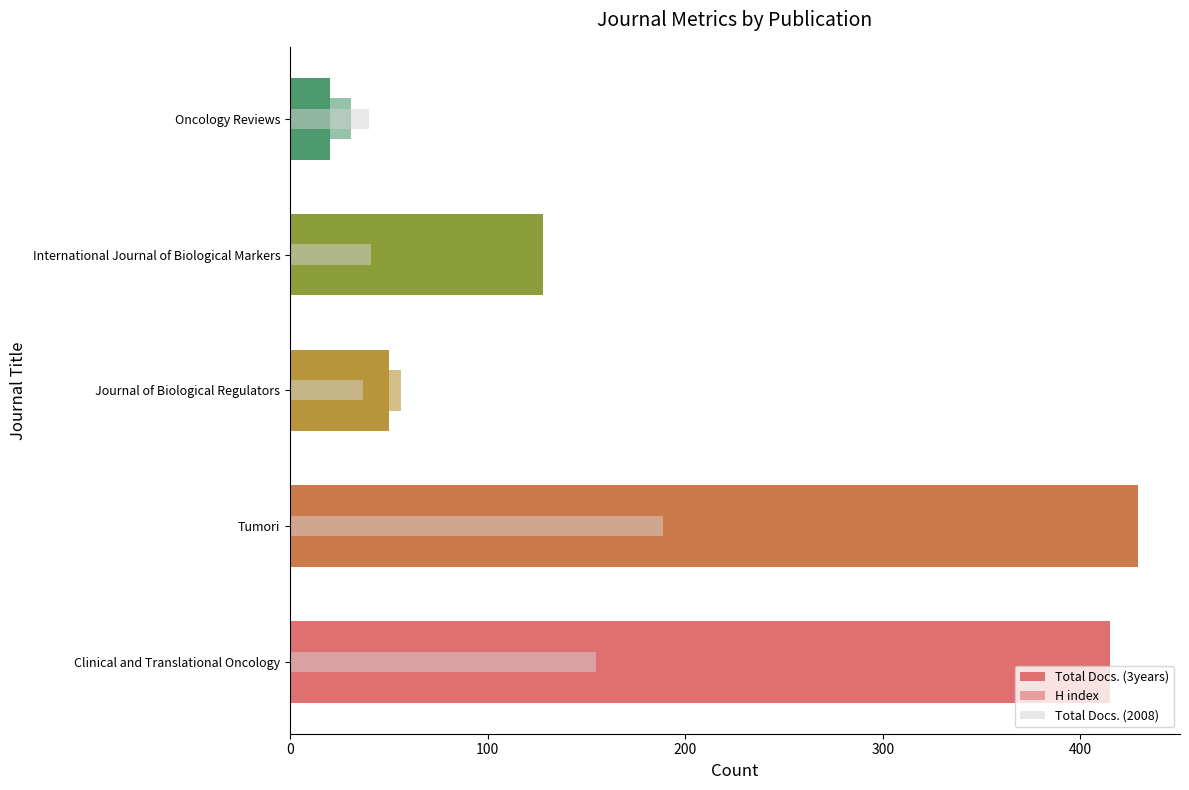

Which series has the widest spread of values?

Total Docs. (3years)